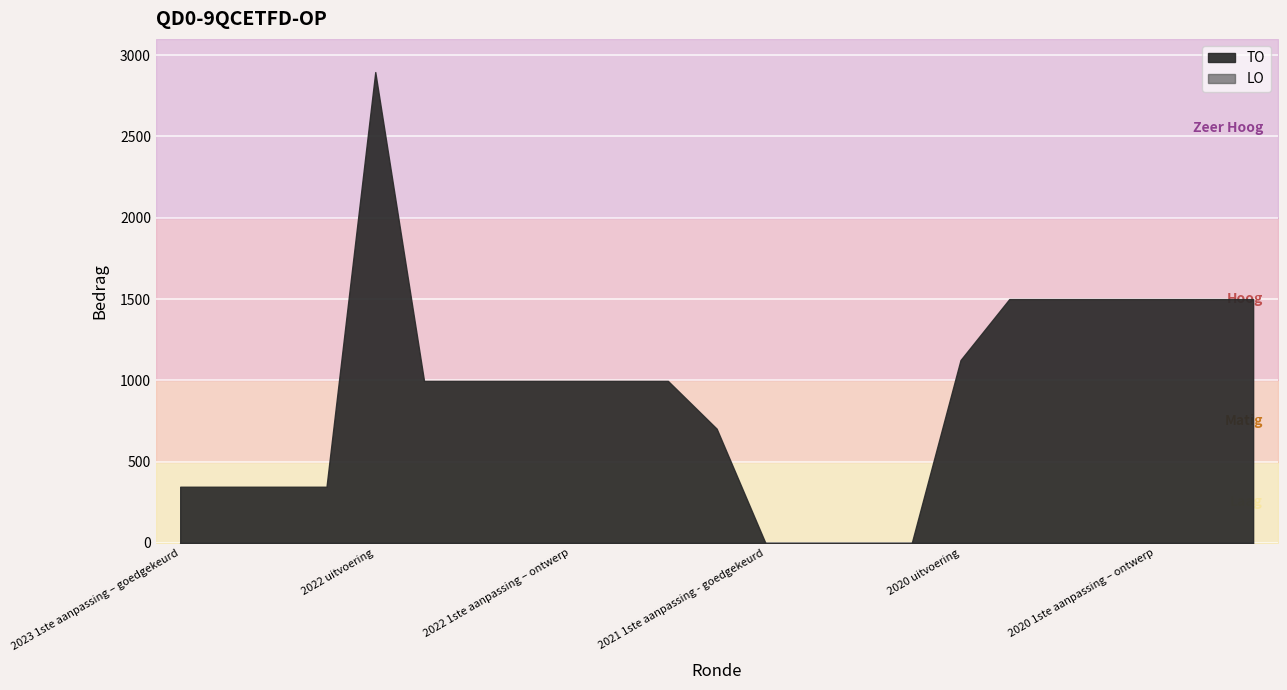

True or false: TO and LO cross at least once.

False